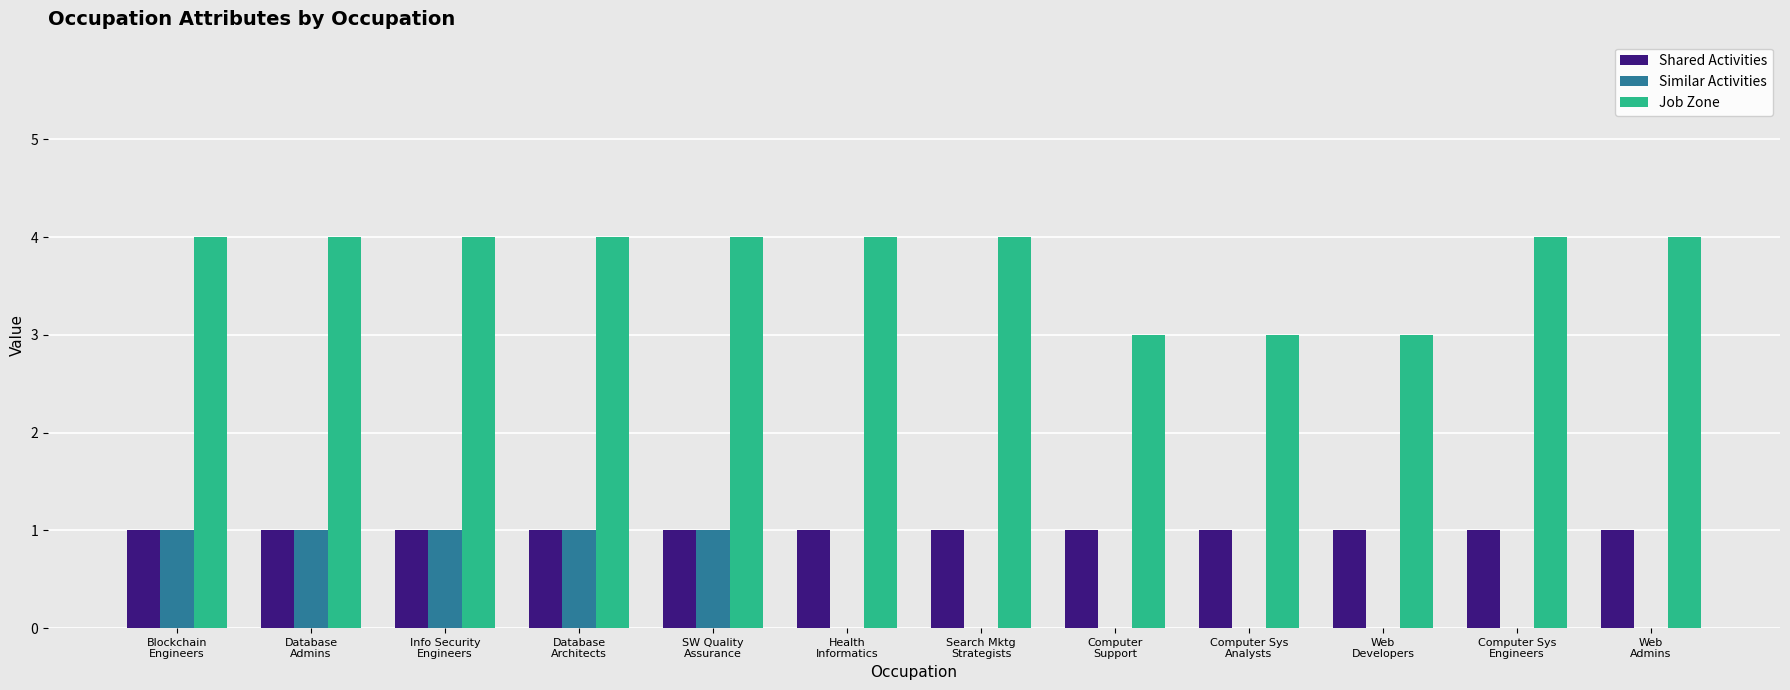

What is the greatest value displayed?

4